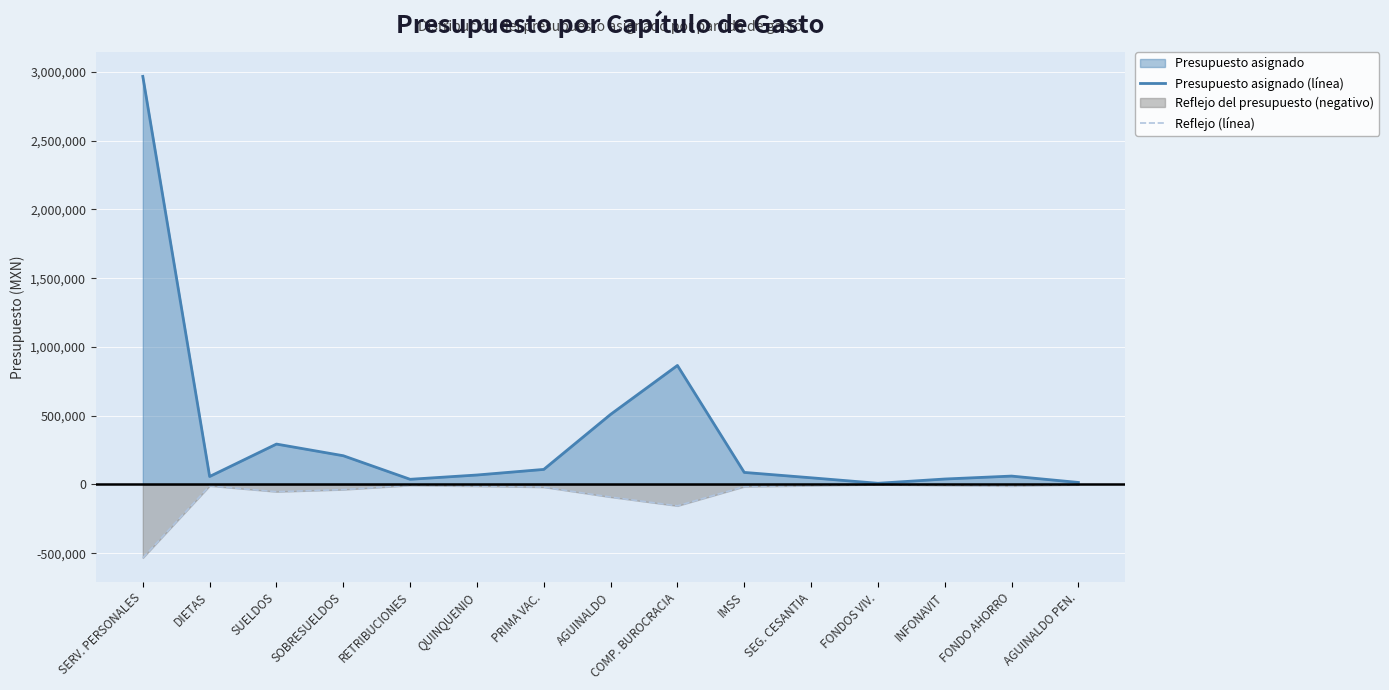

What is the sum of all Reflejo (línea) values?

-967793.4